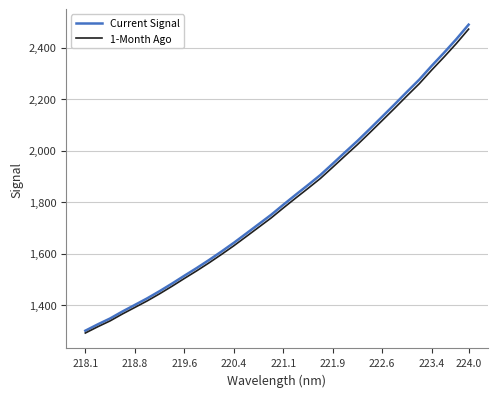

What is the minimum value shown in the chart?

1291.5